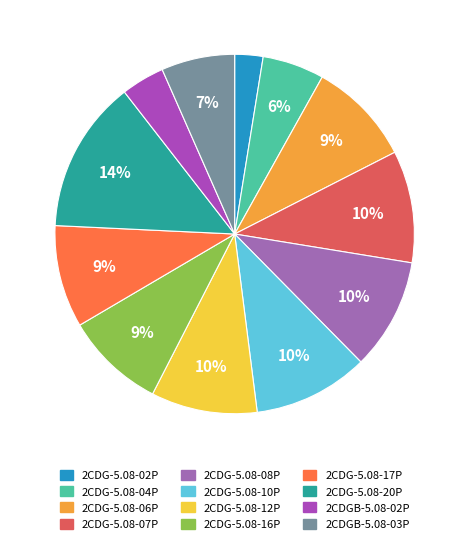

Is there any slice that represents more than half of the pie?

No